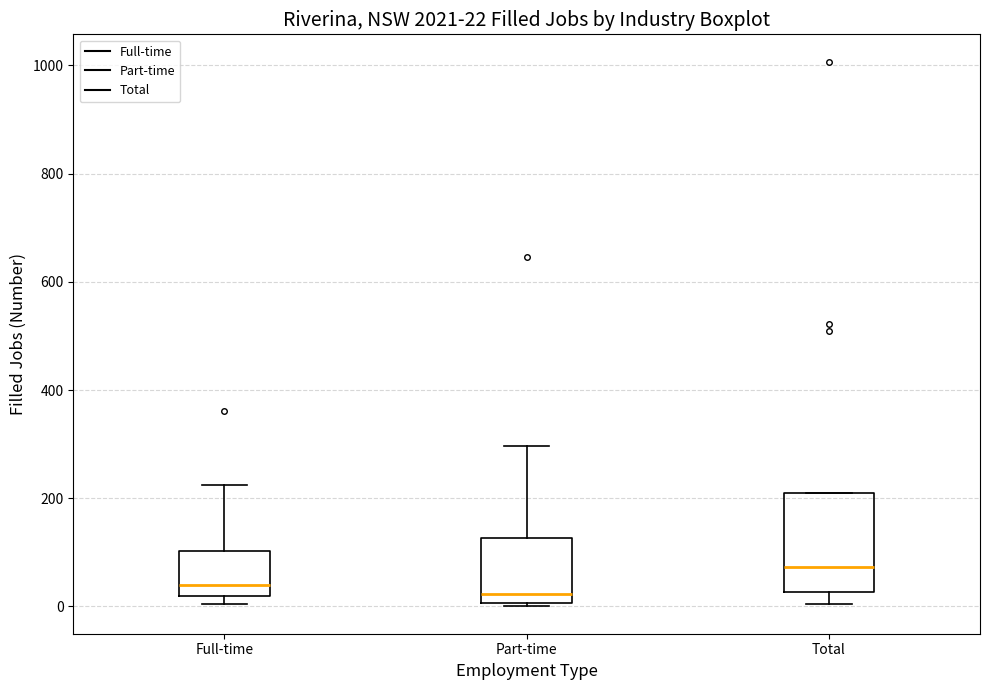

Which box is the tallest, from its lower edge to its upper edge?

Total